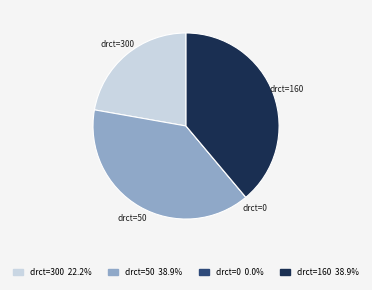

Does any single category account for the majority?

No